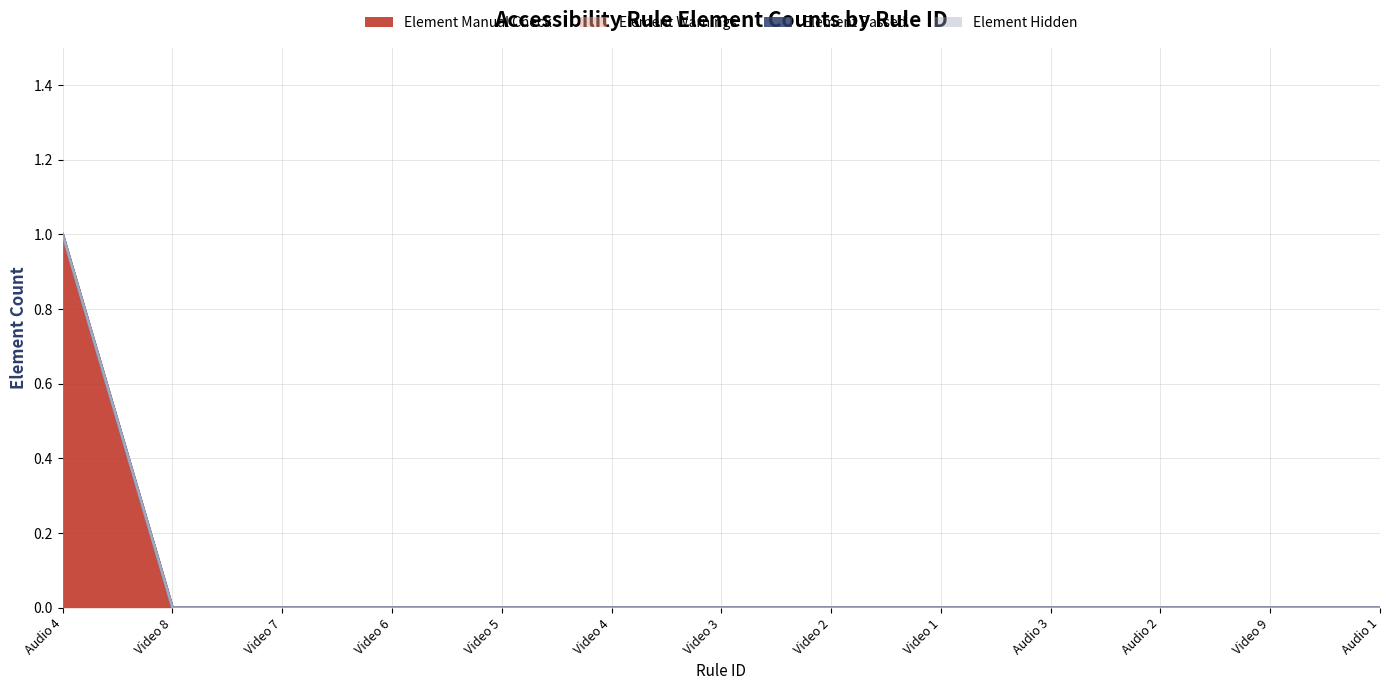

What are all the series names shown in the legend?

Element Manual Check, Element Warnings, Element Passed, Element Hidden